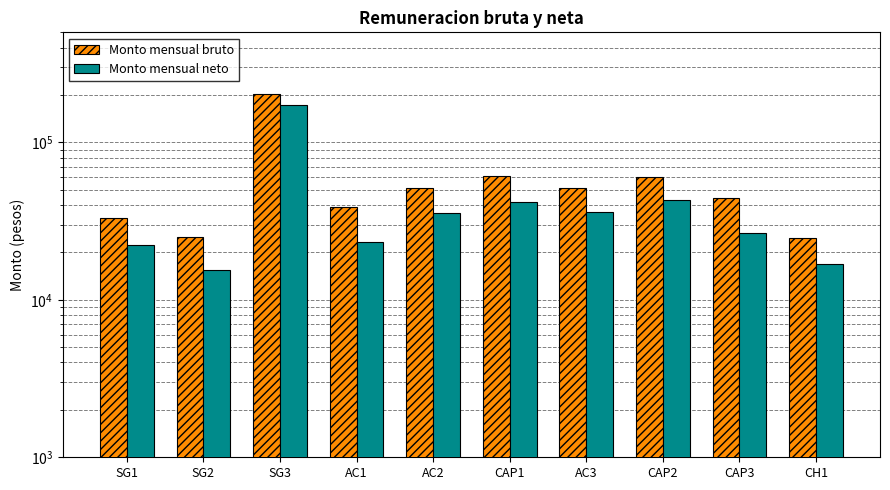

What is the greatest value displayed?

203546.1